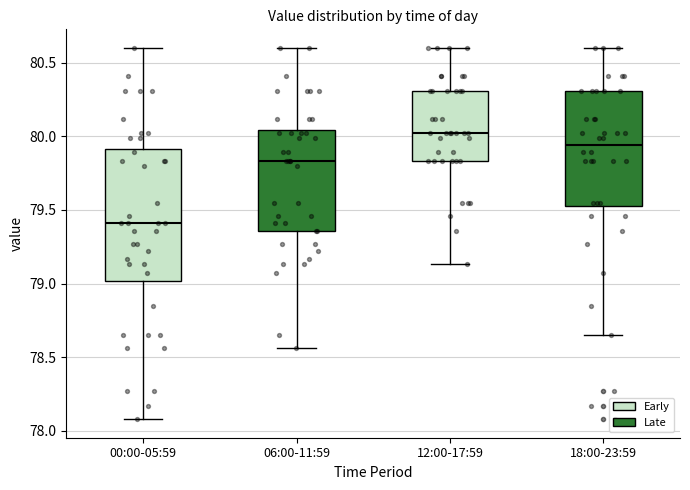

Where does the upper whisker of the box for 18:00-23:59 end on the y-axis? The values are not printed on the chart, so give them approximately, as read against the axis.

80.60